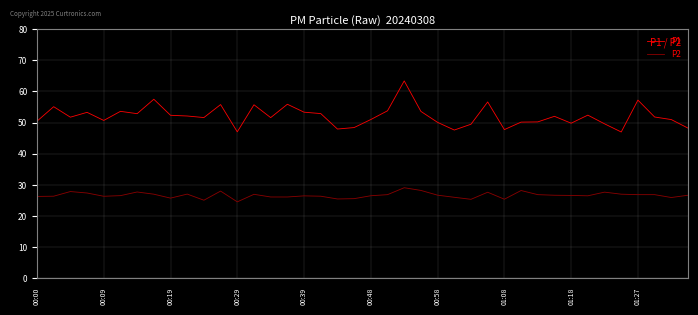

Count the number of categories in the chart.

40